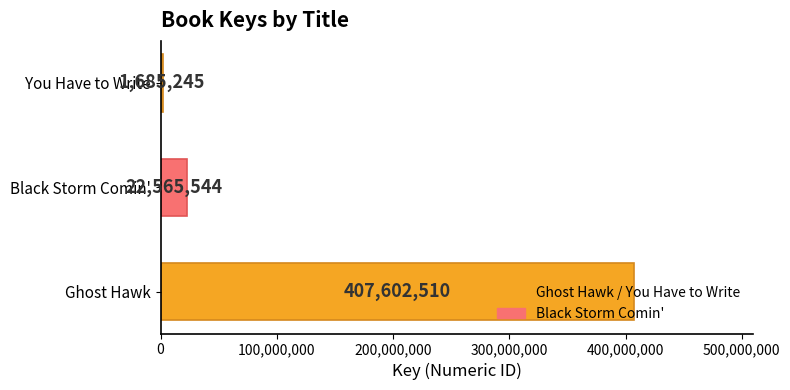

List the labels in order of value, largest first.

Ghost Hawk, Black Storm Comin', You Have to Write